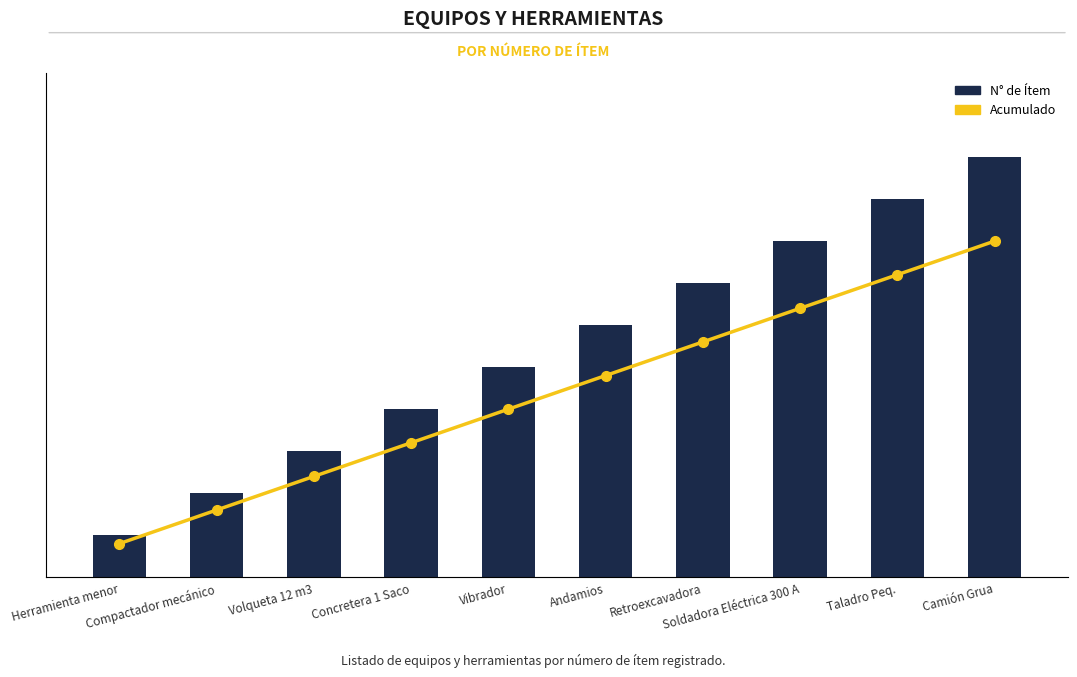

What is the sum of all Acumulado values?

55